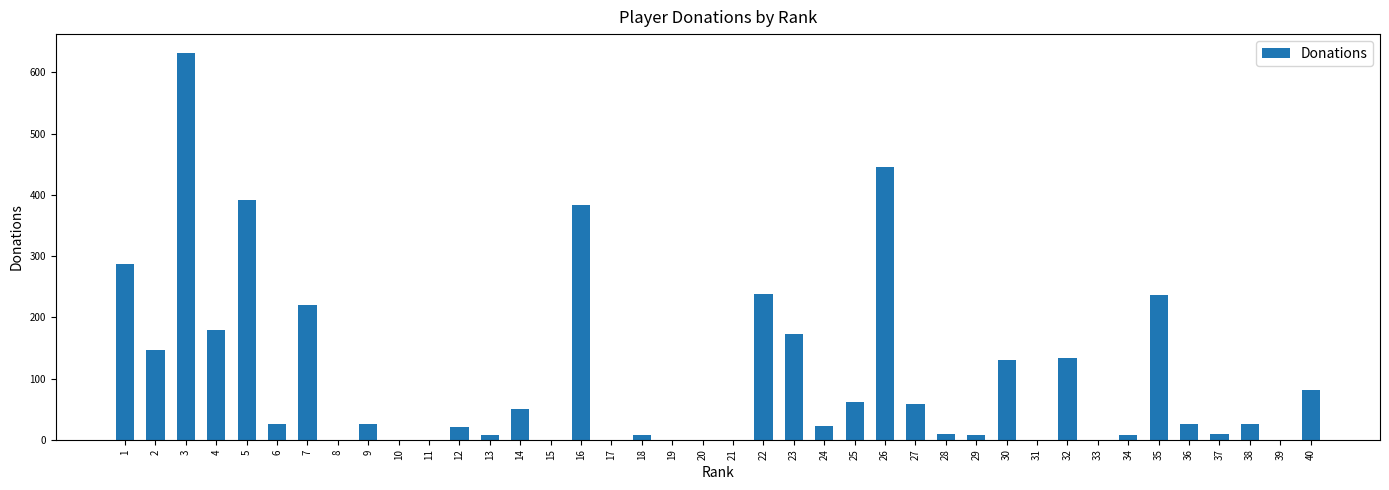

What is the change in value from 12 to 33?

-21